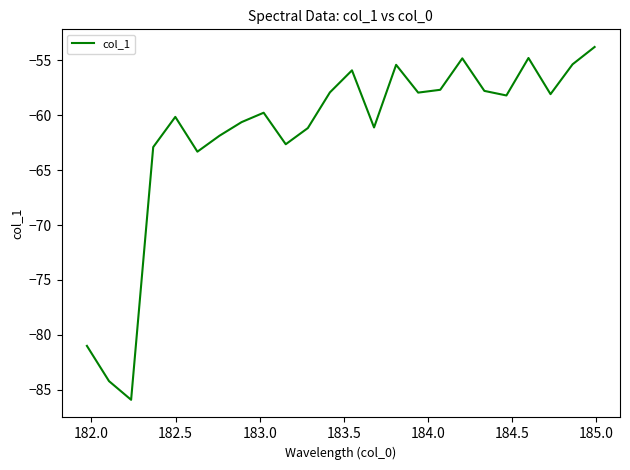

What is the difference between the maximum and minimum values?

32.2